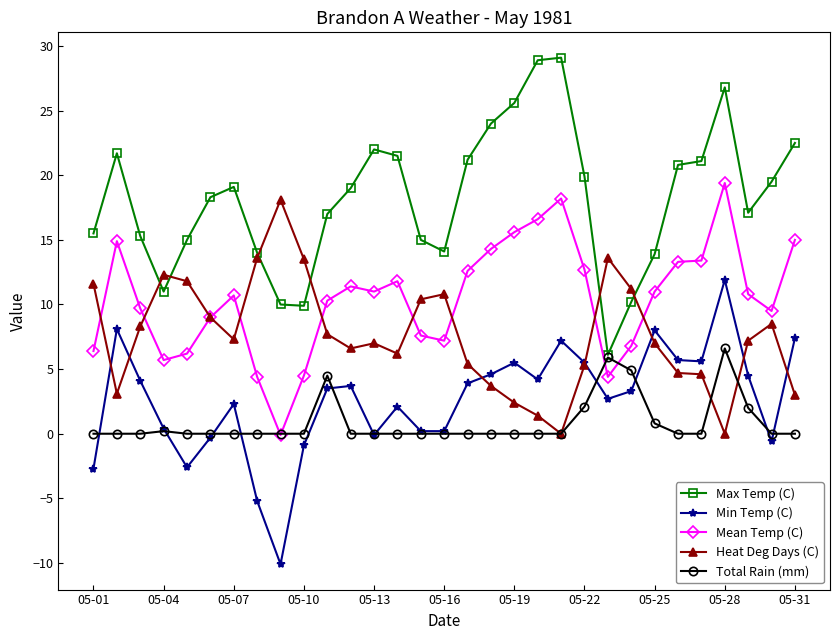

True or false: Mean Temp (C) and Min Temp (C) cross at least once.

False